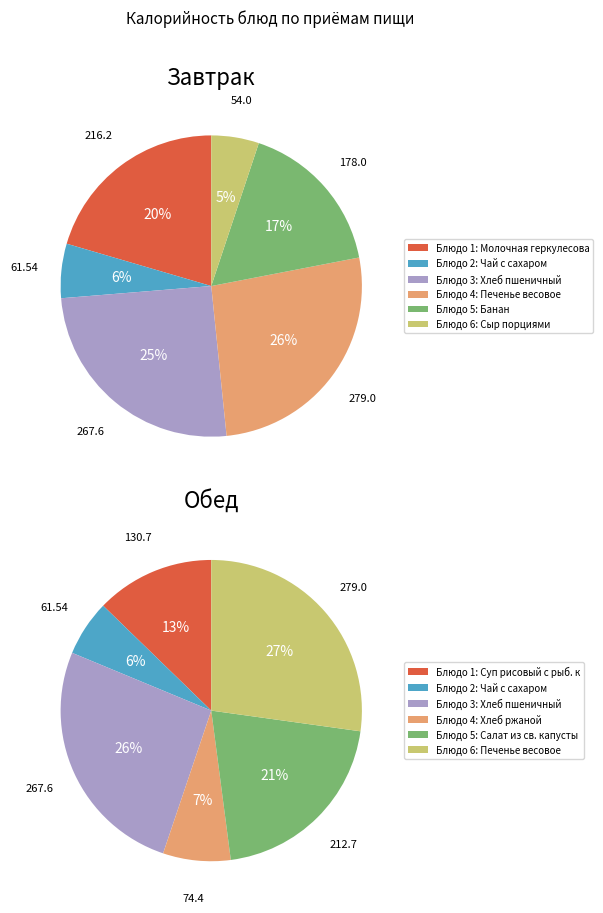

Rank the series by their average value, from highest to lowest.

Завтрак, Обед